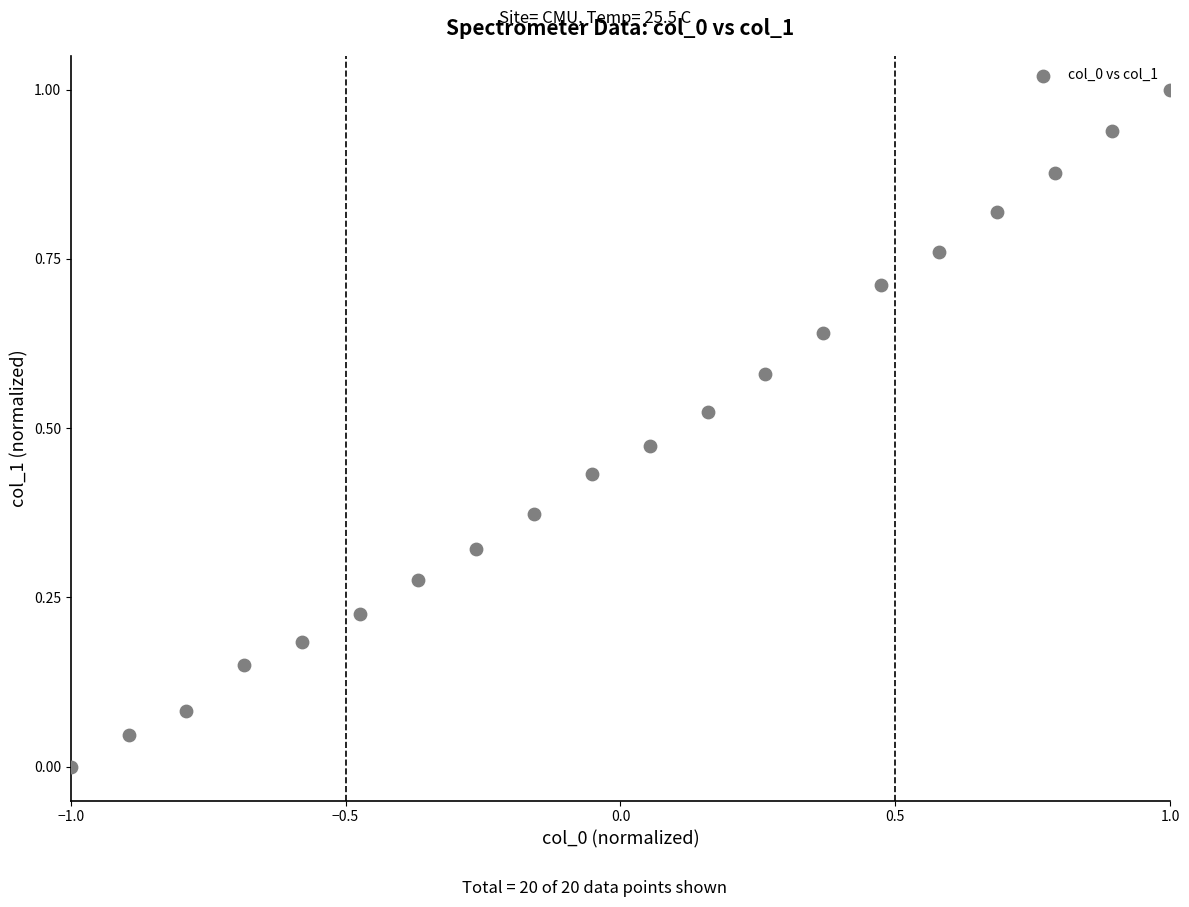

What is the range of Y values (max minus min)?

1.0